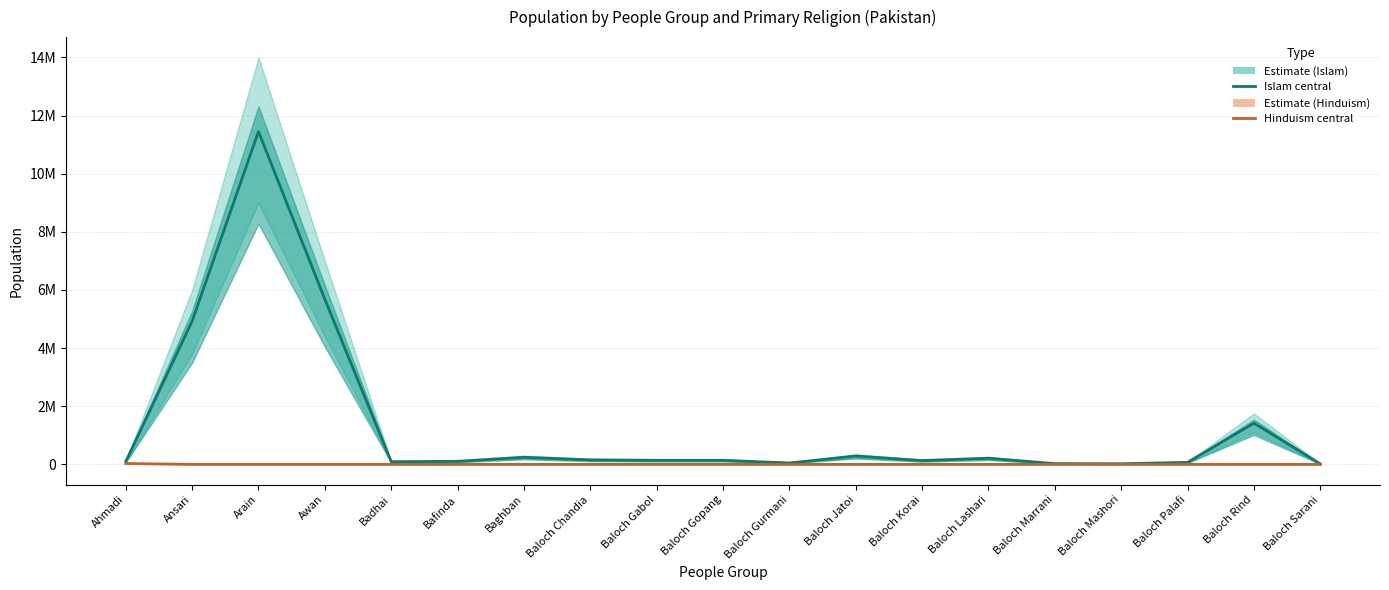

True or false: Islam (central) has a value of 221437 at Baloch Gabol.

False